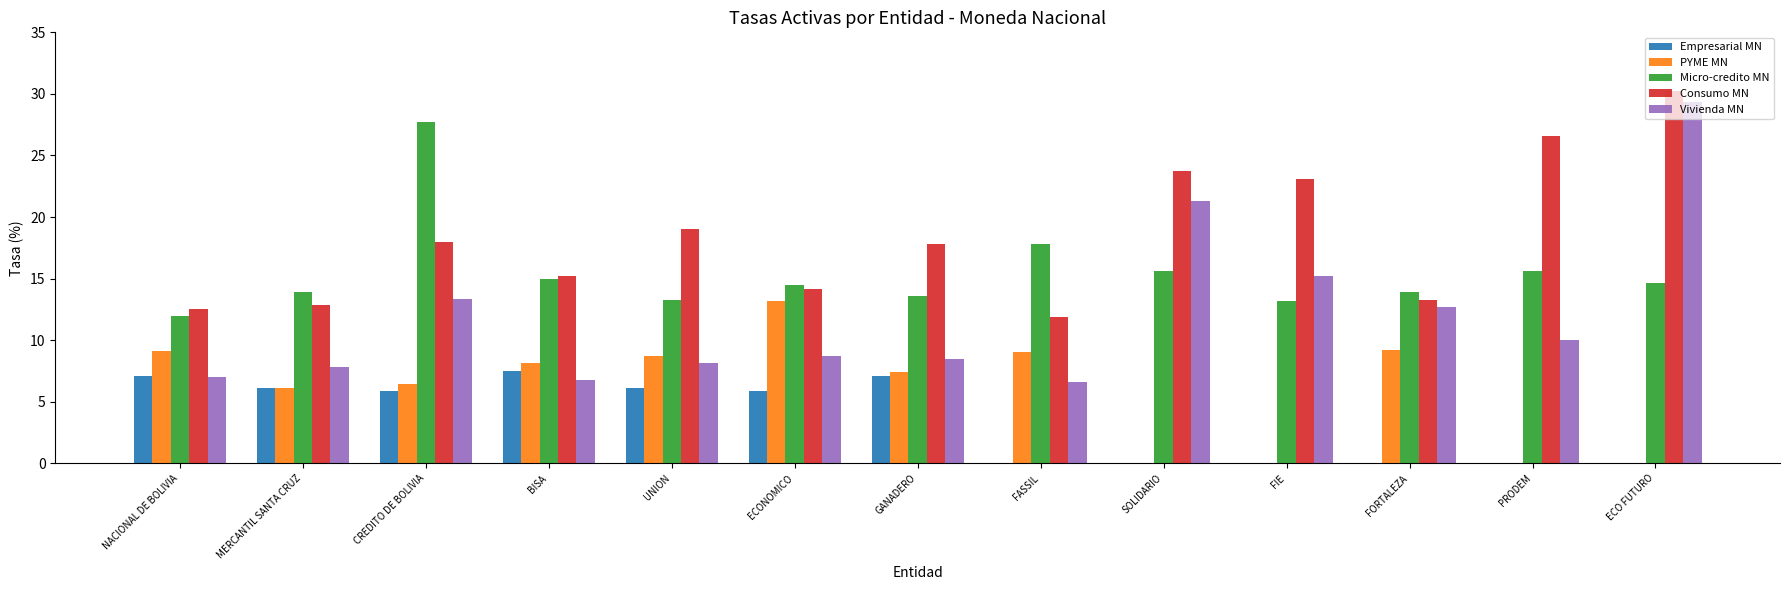

At which category is the sum across all series the highest?

ECO FUTURO